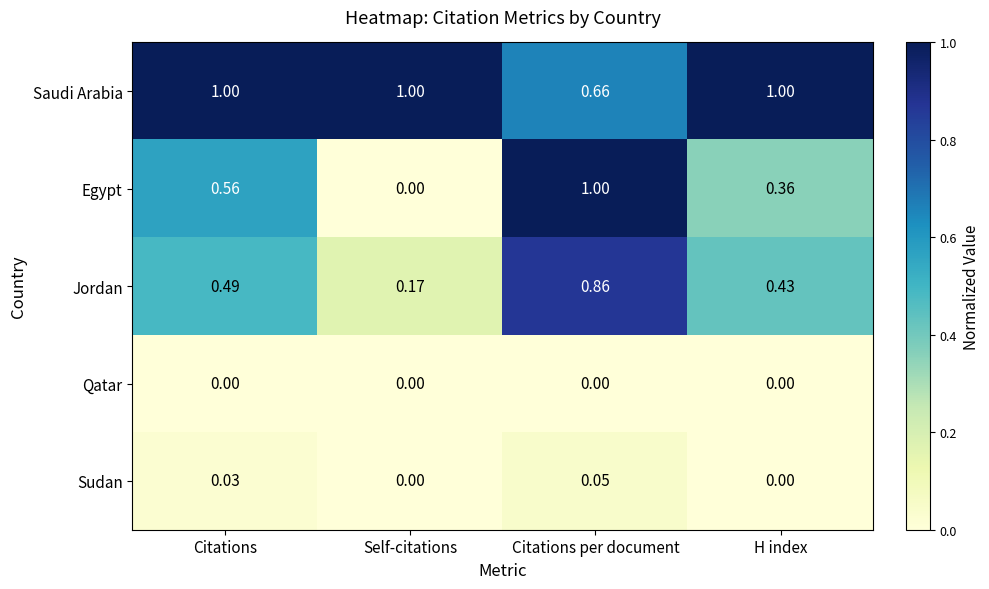

Rank the categories by Jordan value from lowest to highest.

Self-citations, H index, Citations, Citations per document